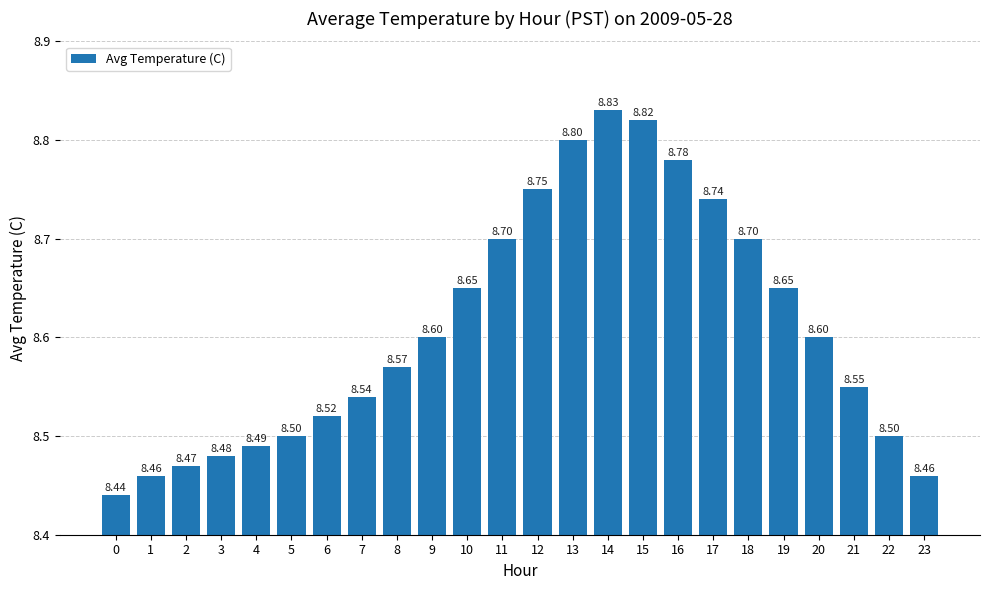

What is the average value?

8.6